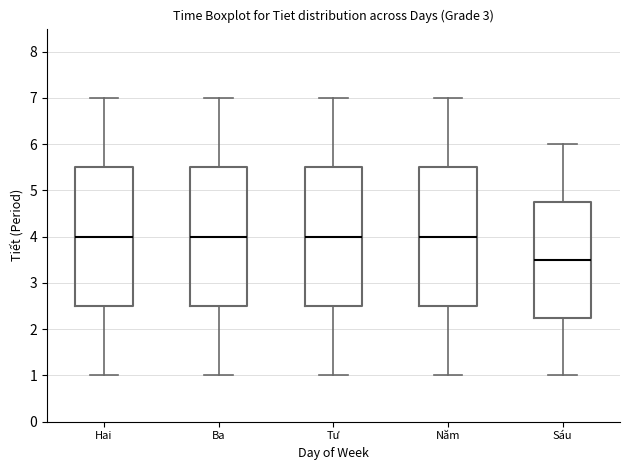

Reading left to right, read every box against the y-axis: the position of its median line, the range the box covers, and the ends of its whiskers. The values are not printed on the chart, so give them approximately, as read against the axis.

Hai: median 4.0, box 2.5 to 5.5, whiskers 1.0 to 7.0
Ba: median 4.0, box 2.5 to 5.5, whiskers 1.0 to 7.0
Tư: median 4.0, box 2.5 to 5.5, whiskers 1.0 to 7.0
Năm: median 4.0, box 2.5 to 5.5, whiskers 1.0 to 7.0
Sáu: median 3.5, box 2.3 to 4.8, whiskers 1.0 to 6.0